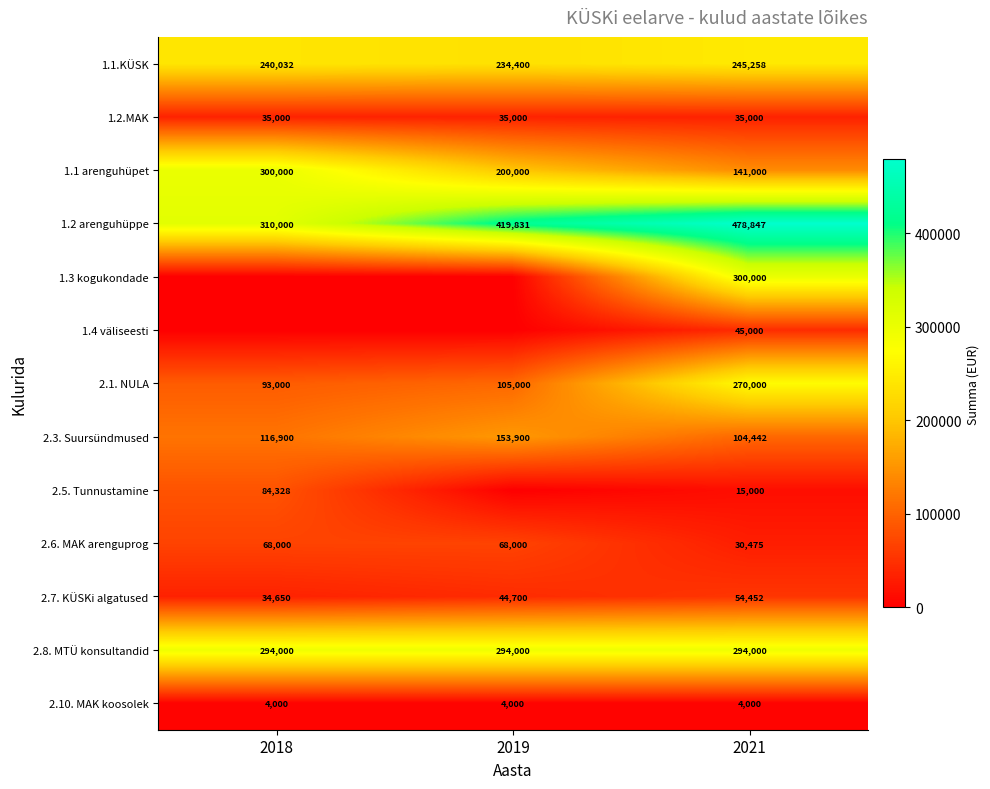

What is the difference between the second highest and minimum values in the 2.1. NULA series?

12000